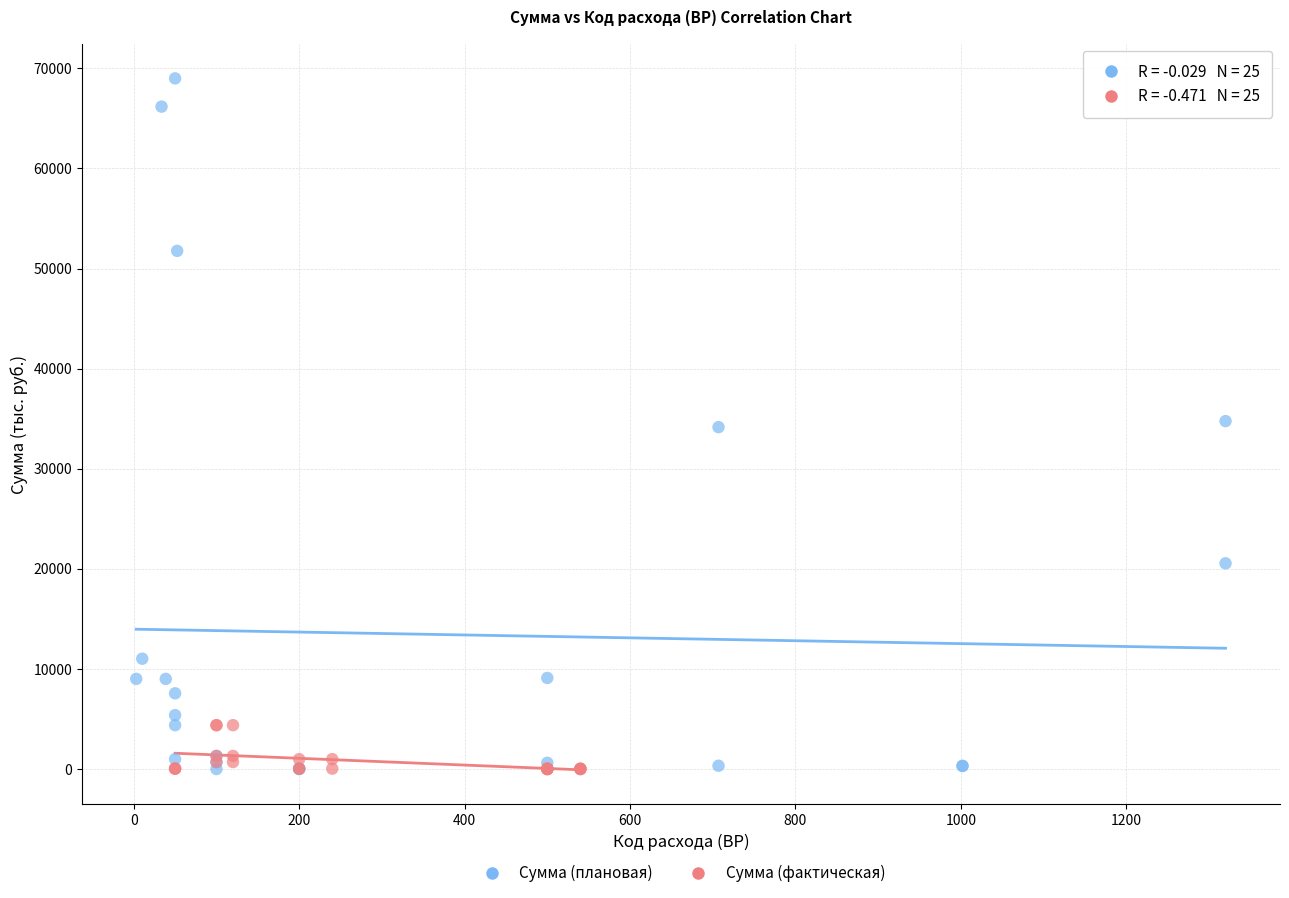

Which series has the largest Y range (max minus min)?

Сумма (плановая)